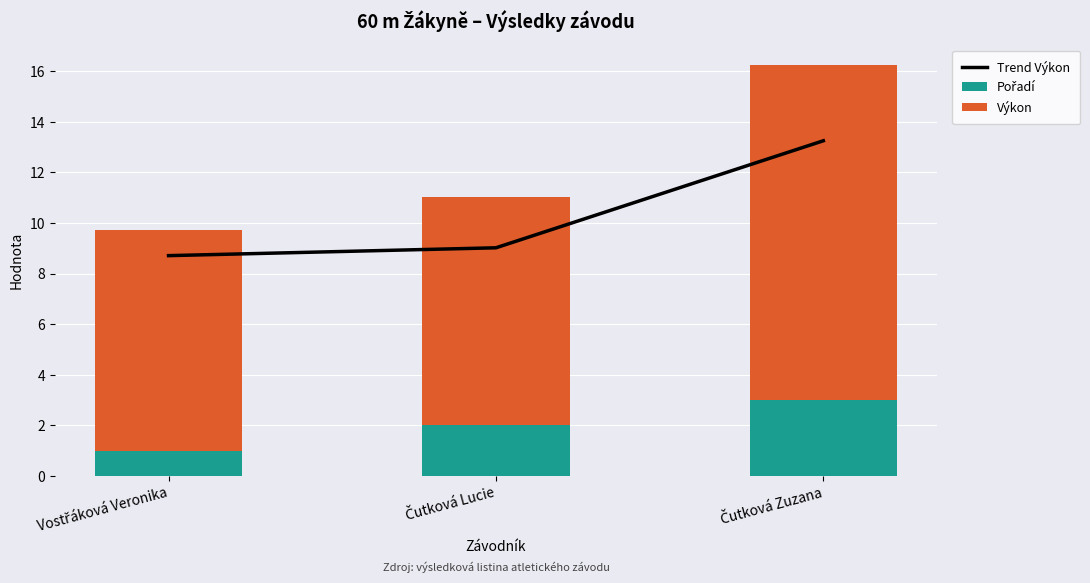

Between Čutková Zuzana and Čutková Lucie, which is larger?

Čutková Zuzana